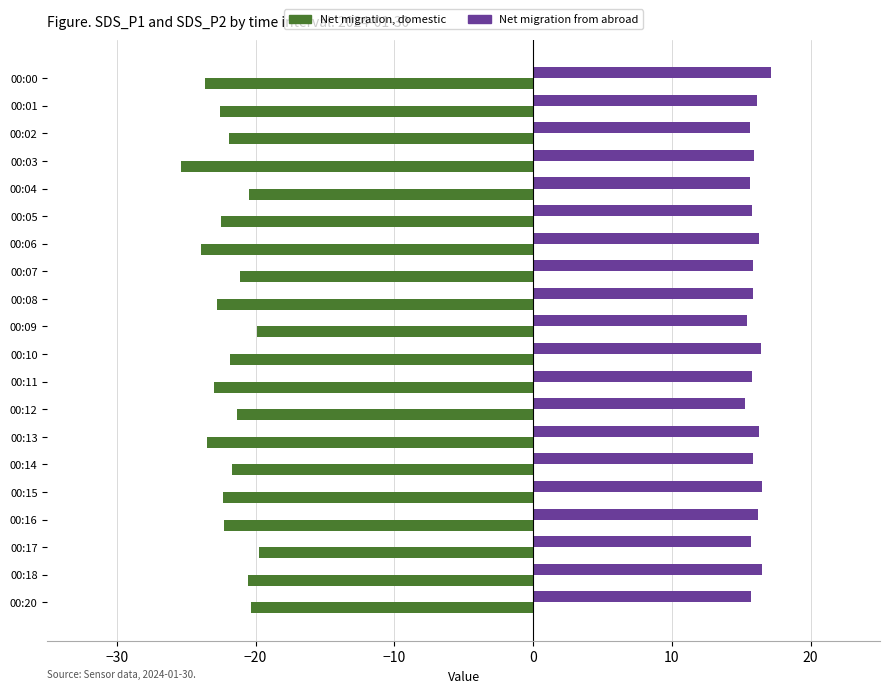

List the series in order of their peak value, highest first.

Net migration from abroad, Net migration, domestic